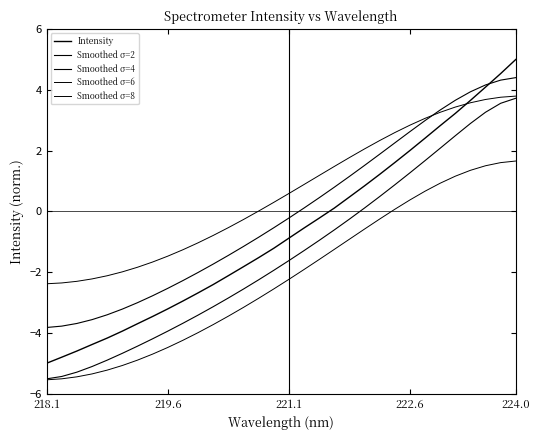

How many lines are shown in the chart?

5